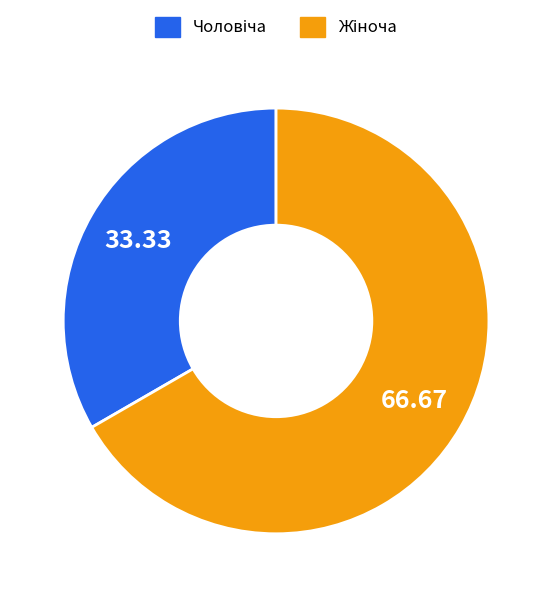

Is there any slice that represents more than half of the pie?

Yes